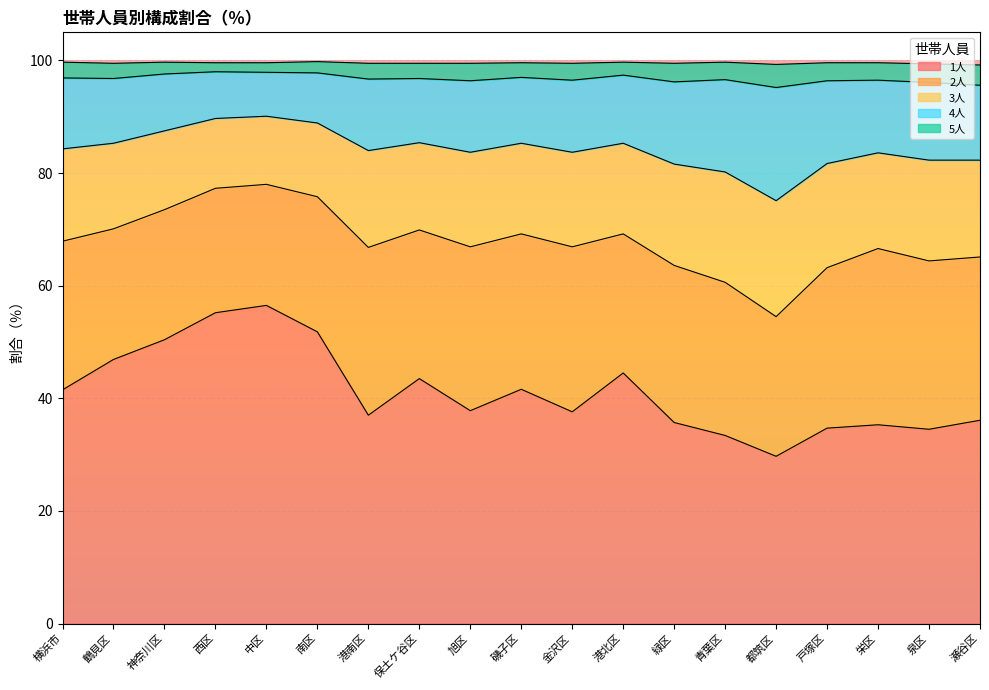

Which category has the lowest value in the 1人 series?

都筑区